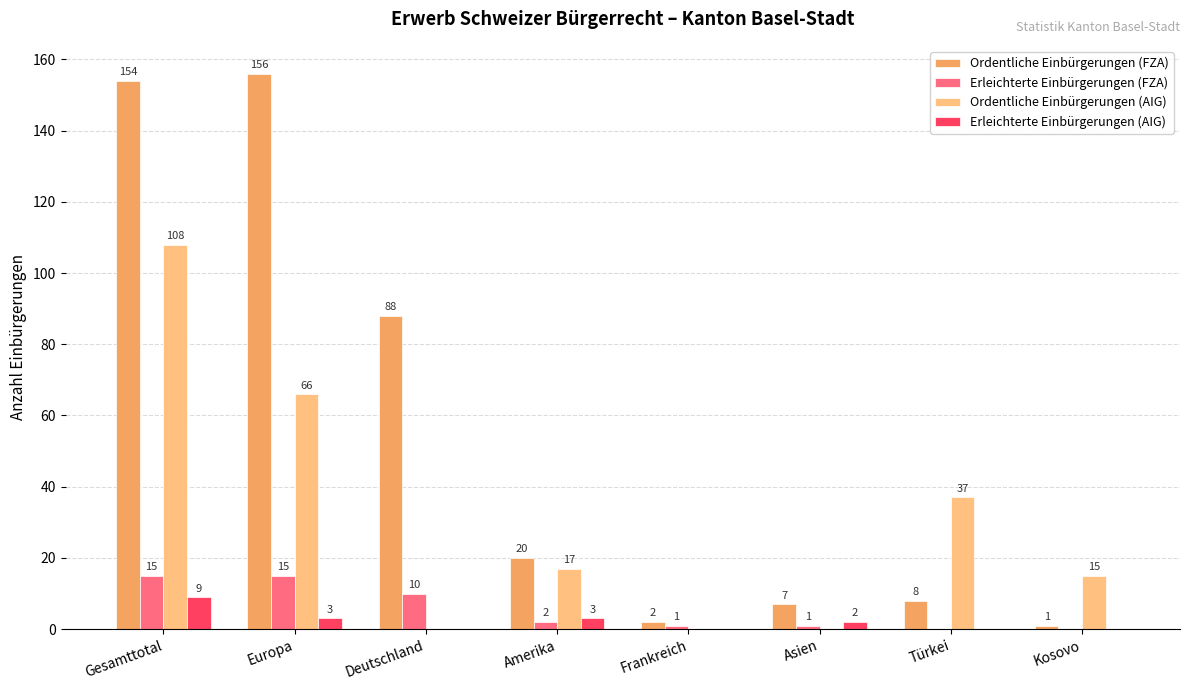

Which series has the largest total across all categories?

Ordentliche Einbürgerungen (FZA)